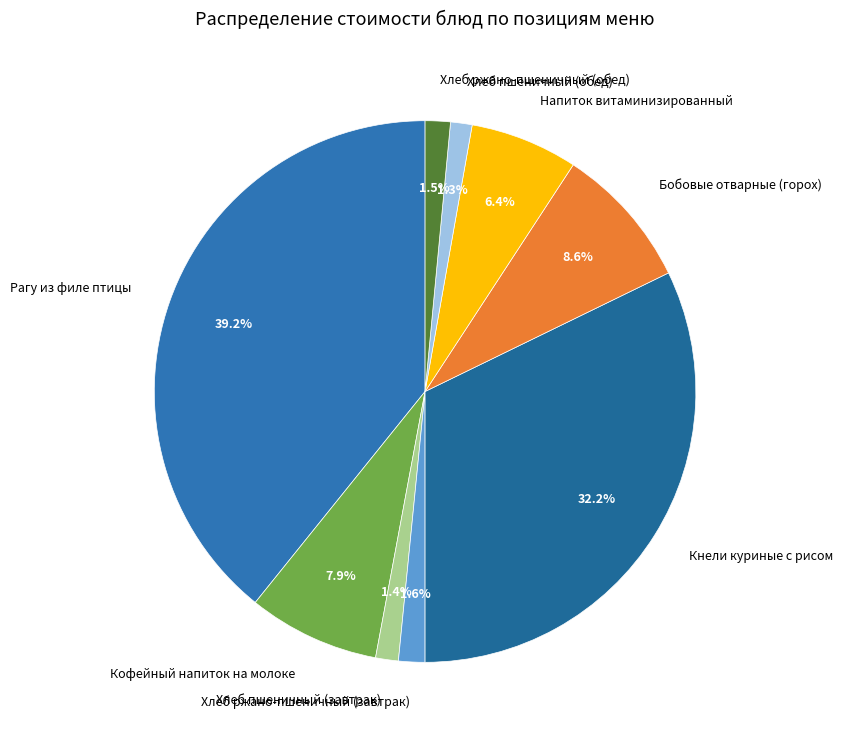

What percentage is the Хлеб ржано-пшеничный (завтрак) slice, to the nearest percent?

2%